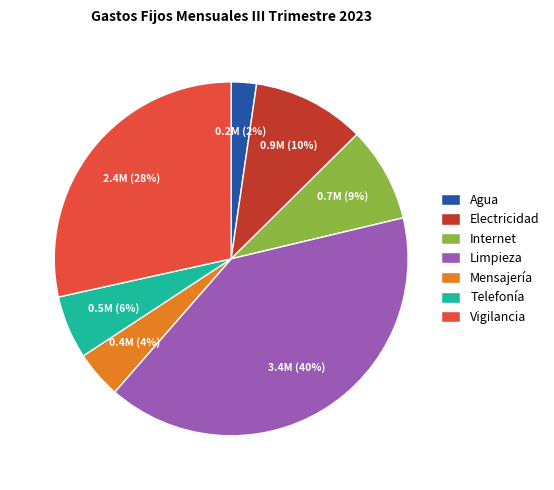

What is the smallest slice in the pie chart?

Agua